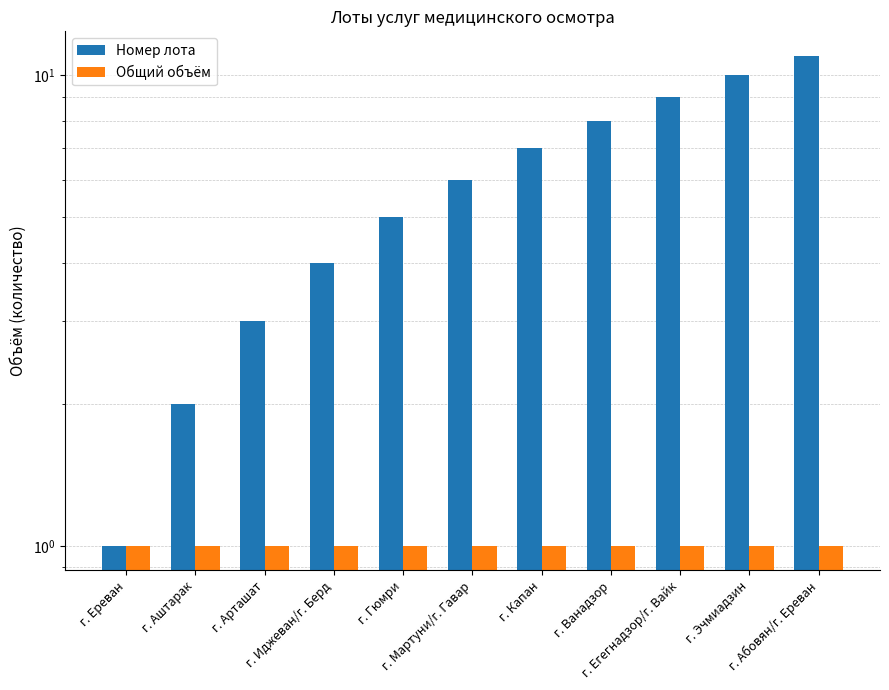

How many groups of bars are there?

11